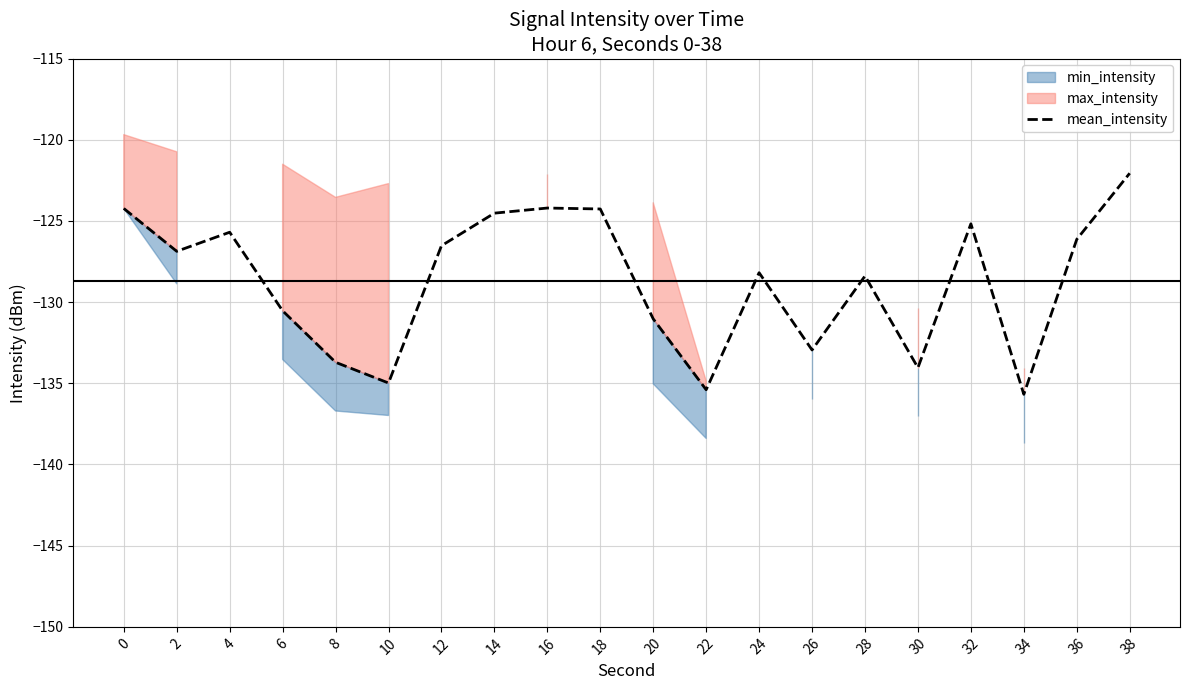

How many categories are shown in the chart?

20